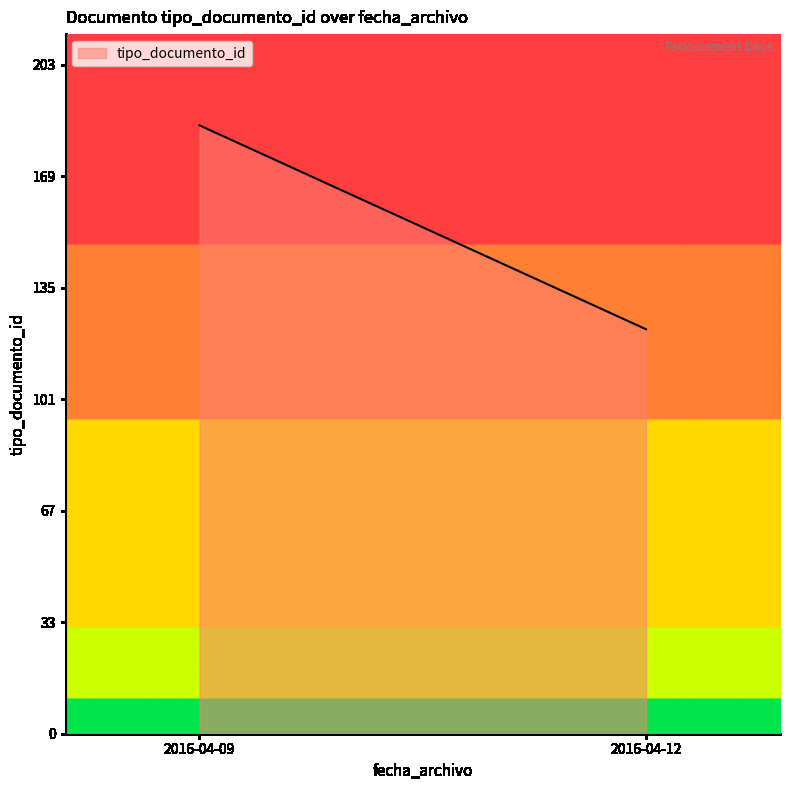

Count the number of data series in this chart.

1